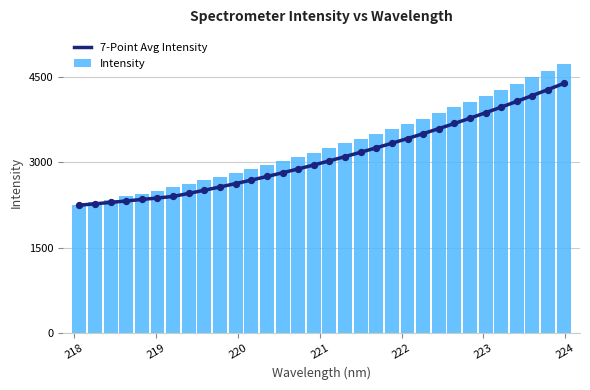

Which series reaches the maximum Y coordinate?

Intensity